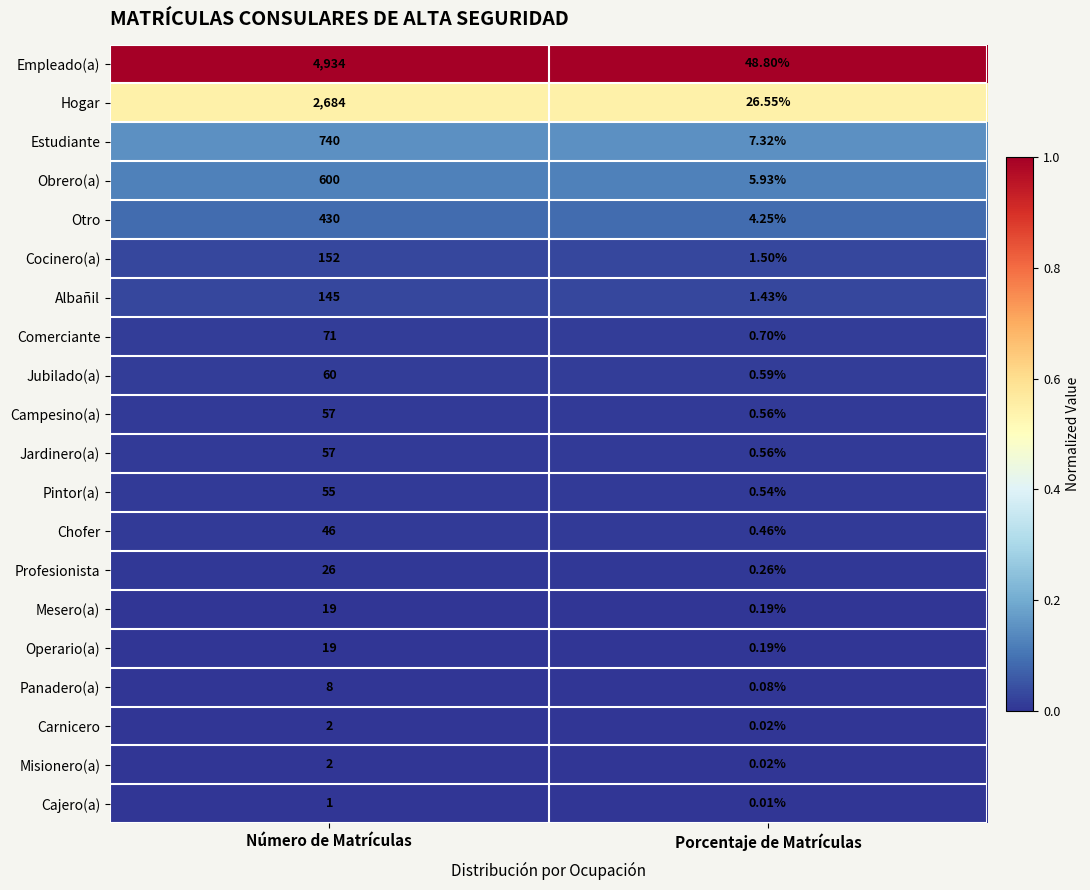

Which series has the largest range (max minus min)?

Empleado(a)